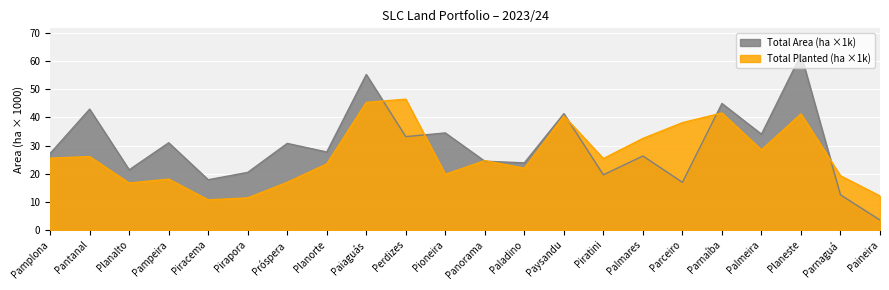

At which category does Total Area (ha) reach its first local peak?

Pantanal